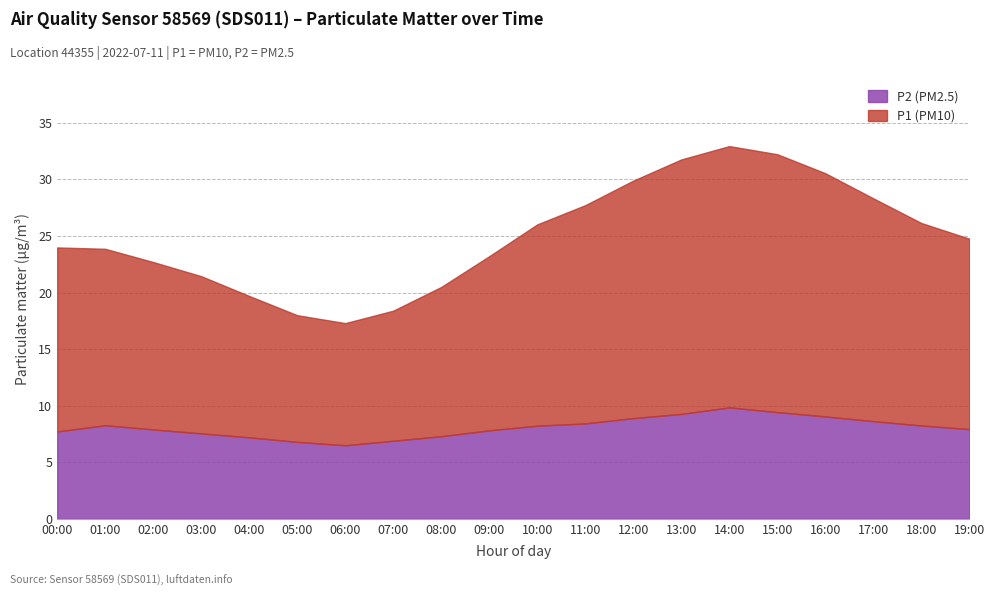

True or false: P2 and P1 intersect in this chart.

False